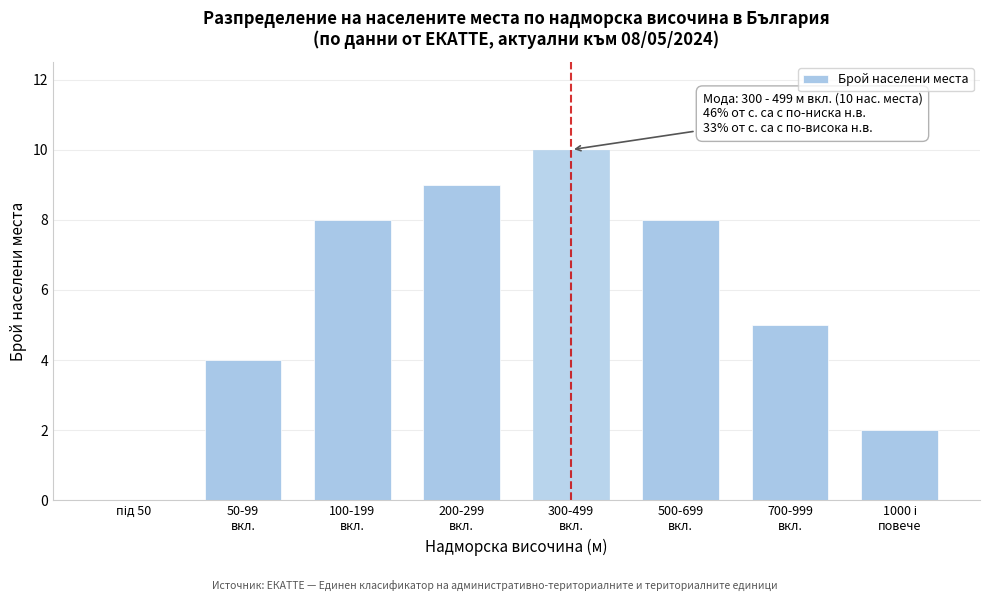

What is the sum of all values?

46